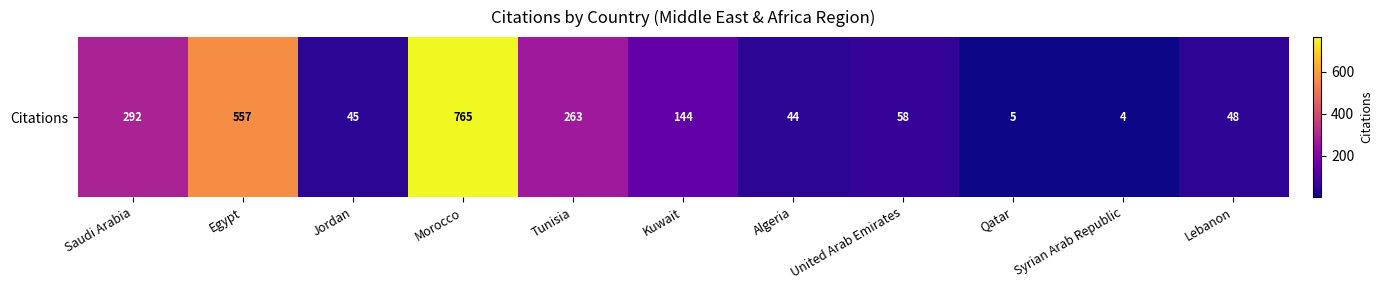

Where is the data nearest to the value 384?

Saudi Arabia